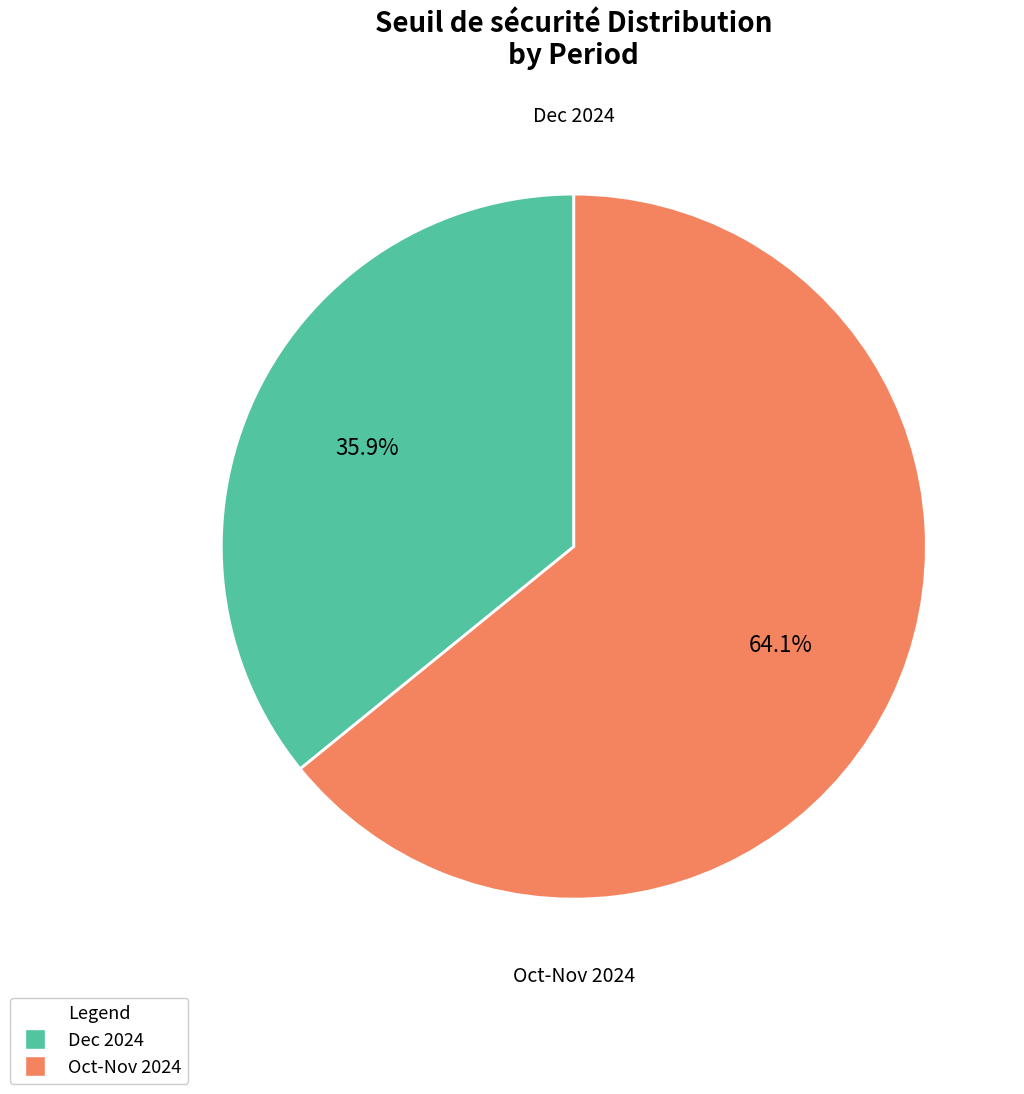

Does any single category account for the majority?

Yes